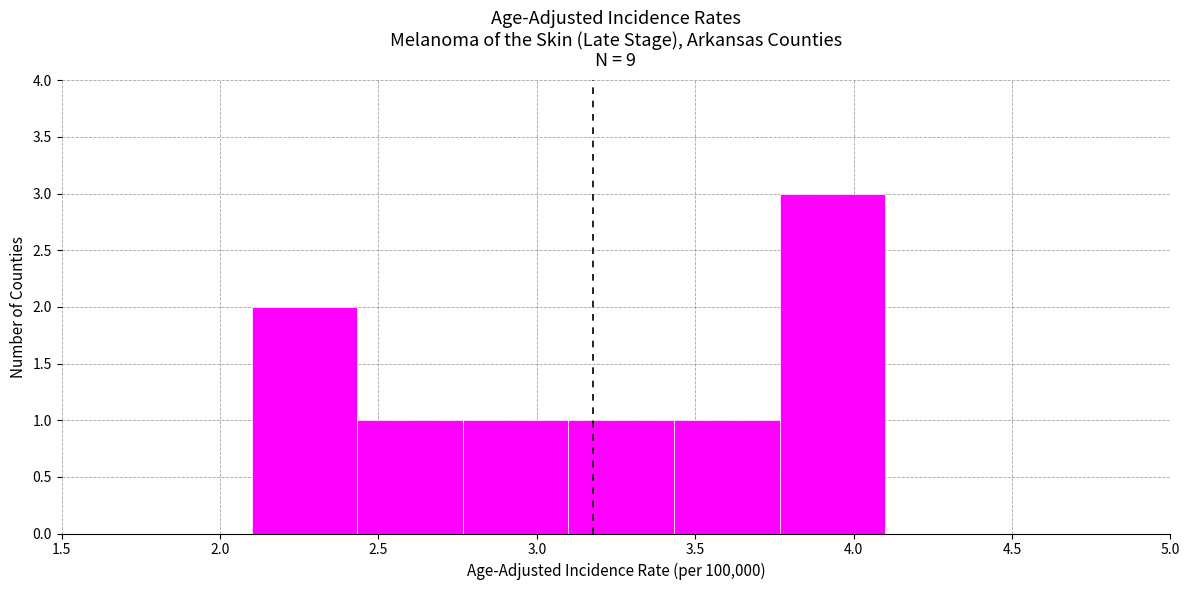

Reading left to right, list every bar in this chart as the range it spans on the x-axis followed by its height. Neither the bar edges nor the heights are printed on the chart, so give them approximately, as read against the axes.

2.10 to 2.45: 2
2.45 to 2.75: 1
2.75 to 3.10: 1
3.10 to 3.45: 1
3.45 to 3.75: 1
3.75 to 4.10: 3